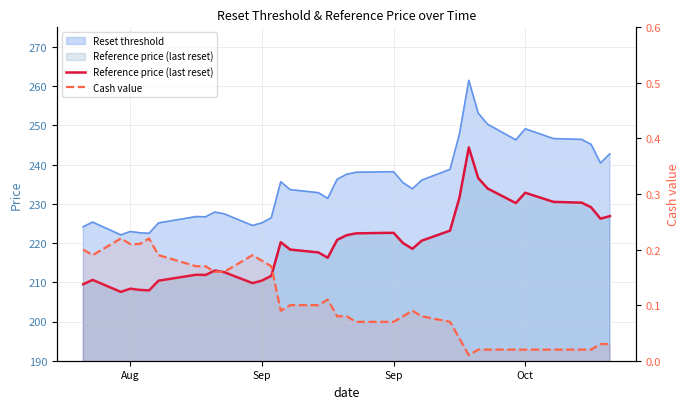

How many data points in Reference price (last reset) are less than 220?

19